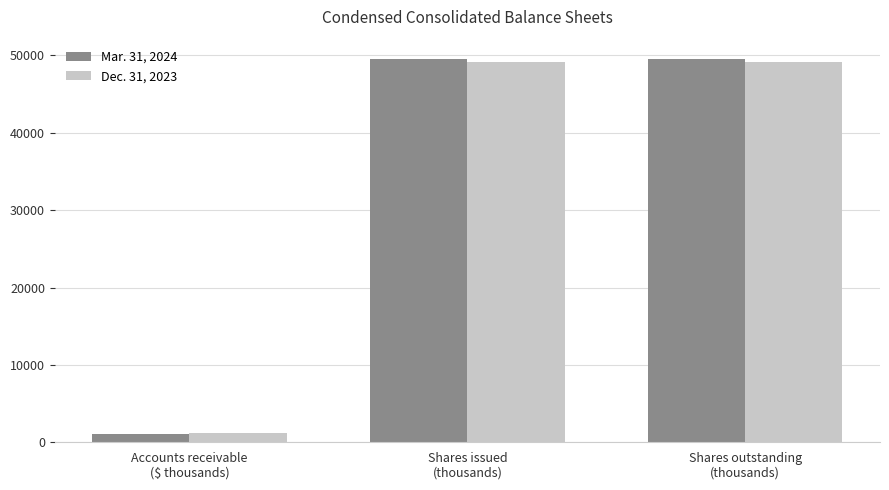

What position from the left is Accounts receivable
($ thousands)?

1